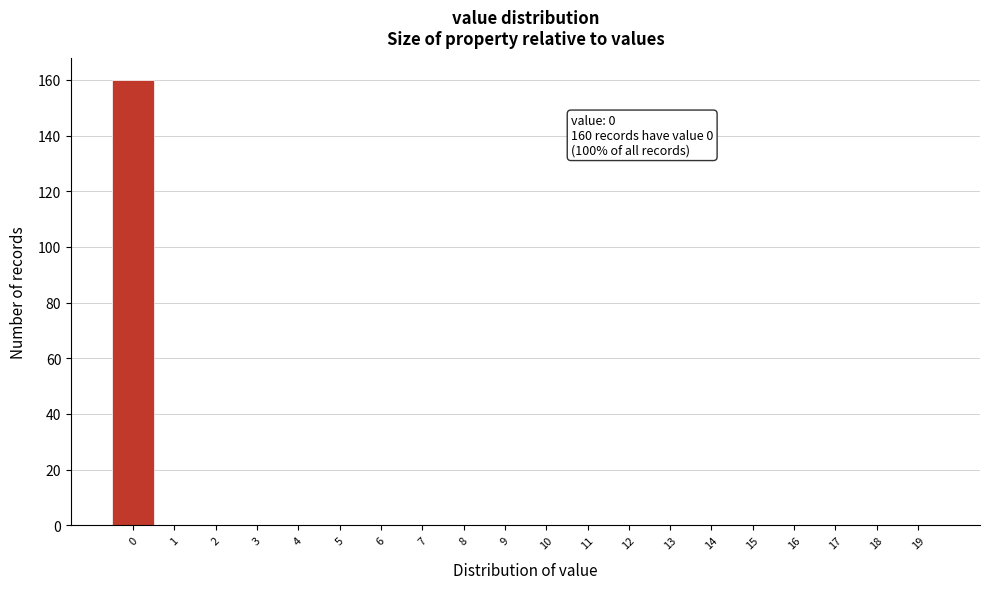

Reading left to right, extract all data points from this chart.

0=160	1=0	2=0	3=0	4=0	5=0	6=0	7=0	8=0	9=0	10=0	11=0	12=0	13=0	14=0	15=0	16=0	17=0	18=0	19=0